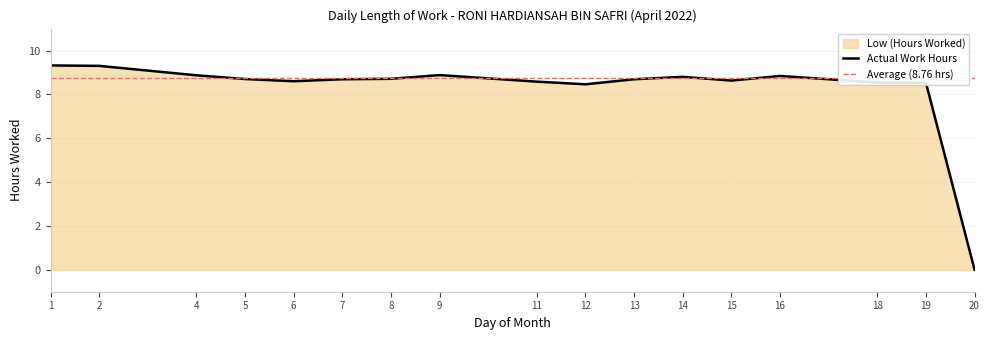

How many lines are shown in the chart?

1